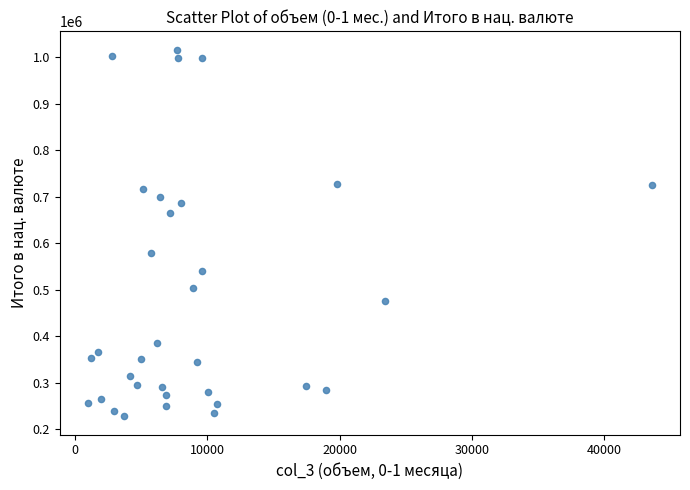

What is the range of Y values (max minus min)?

788580.1